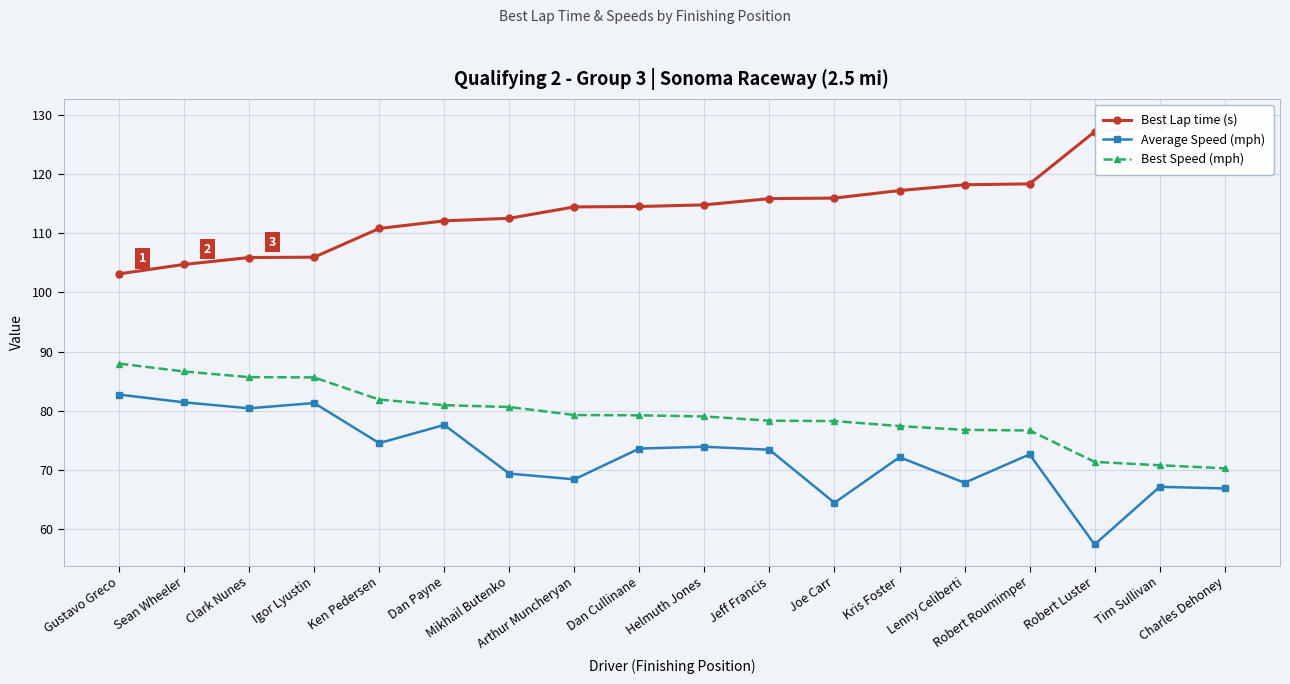

The Best Lap time (s) series shows 68.4 at Clark Nunes. True or false?

False